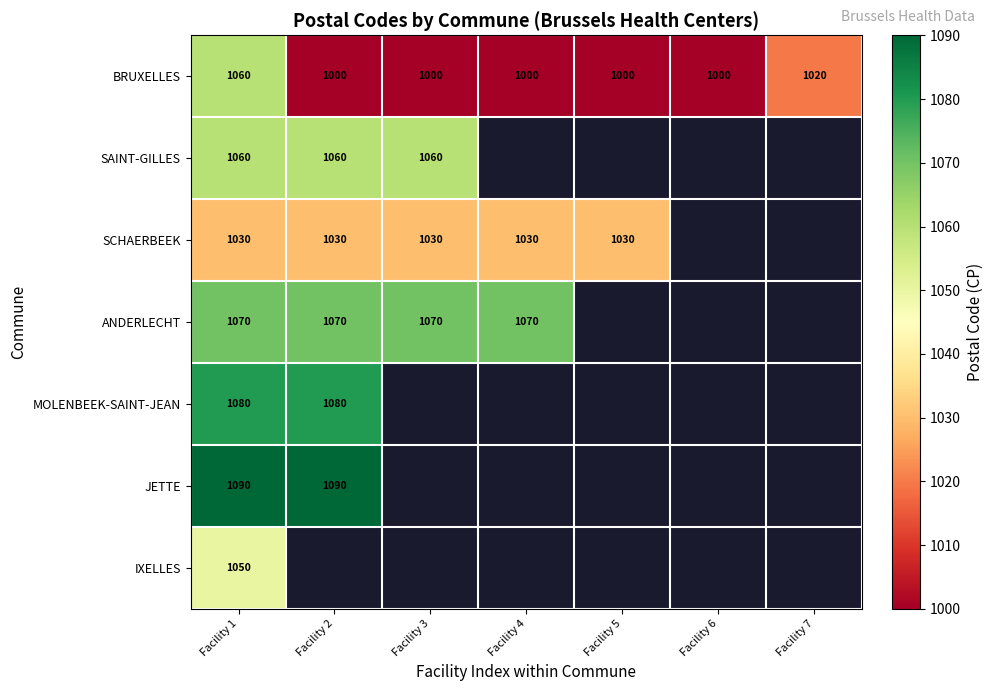

What is the maximum value shown in the chart?

1090.0